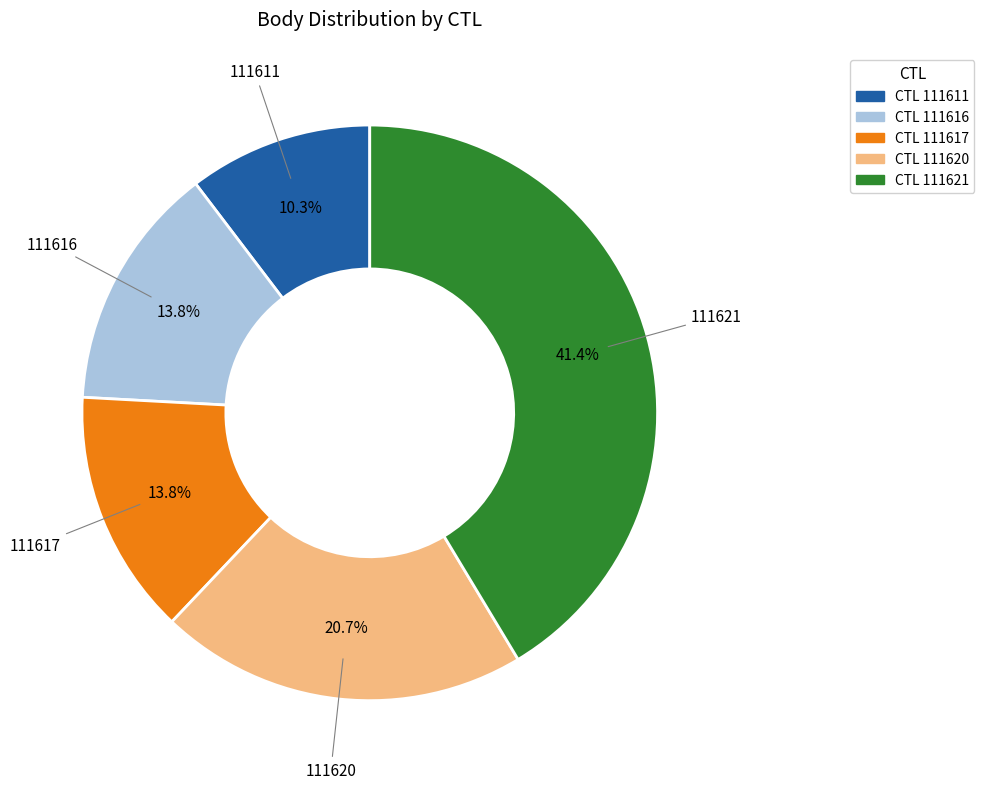

Which category has the biggest portion of the pie?

111621